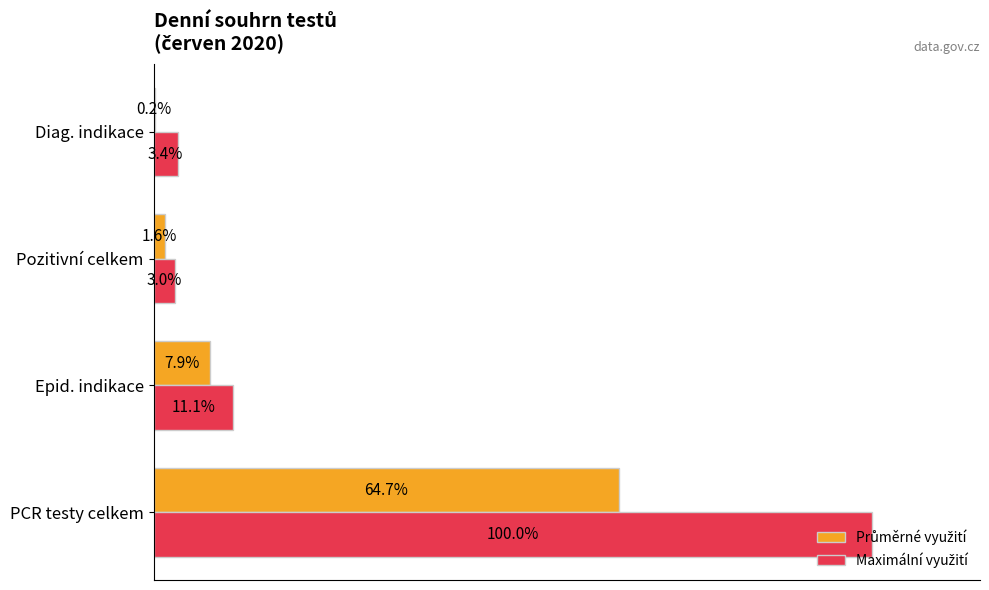

At which category does the chart reach its peak across all series?

PCR testy celkem